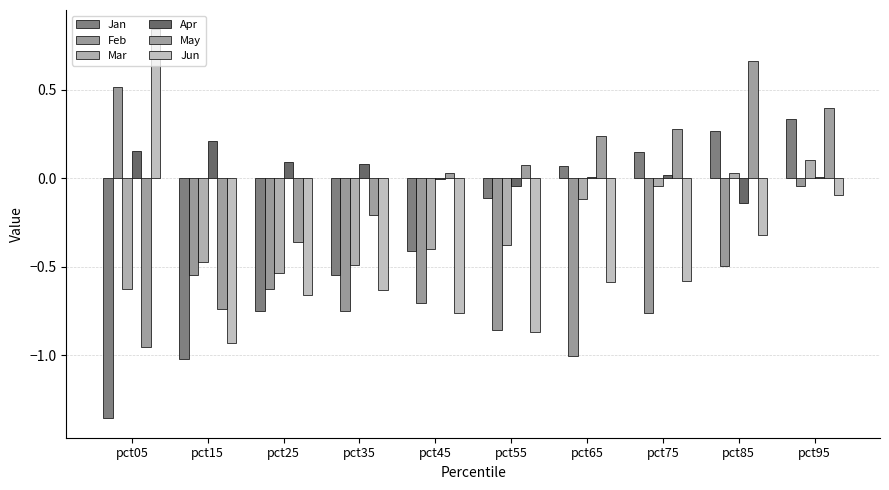

How many groups of bars are there?

10